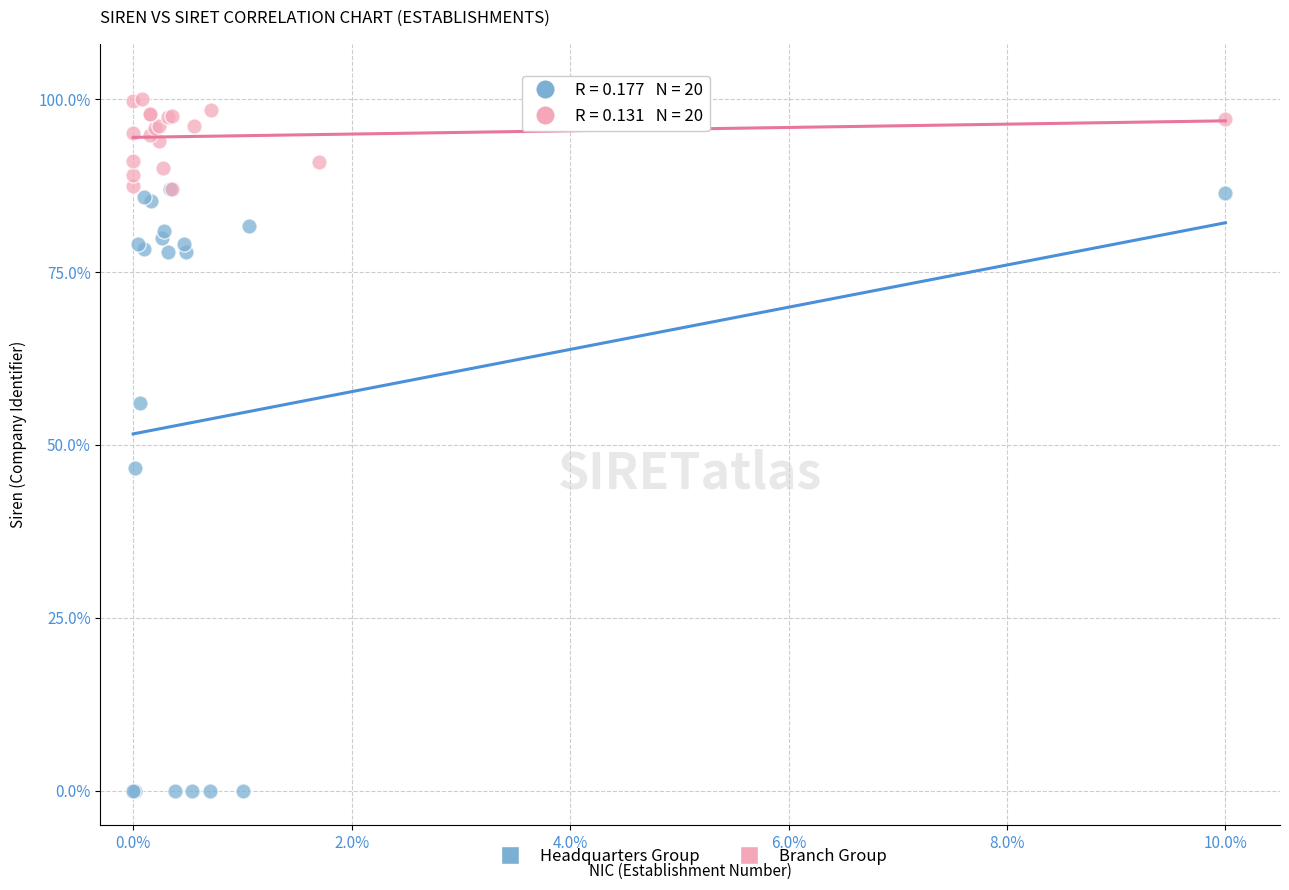

Which series has the largest Y range (max minus min)?

Headquarters Group